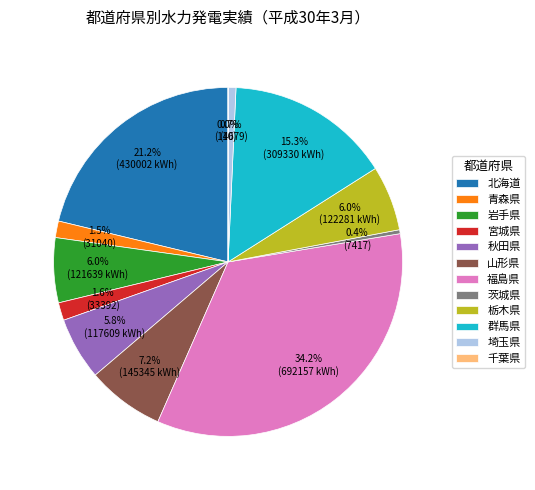

What is the largest slice in the pie chart?

福島県